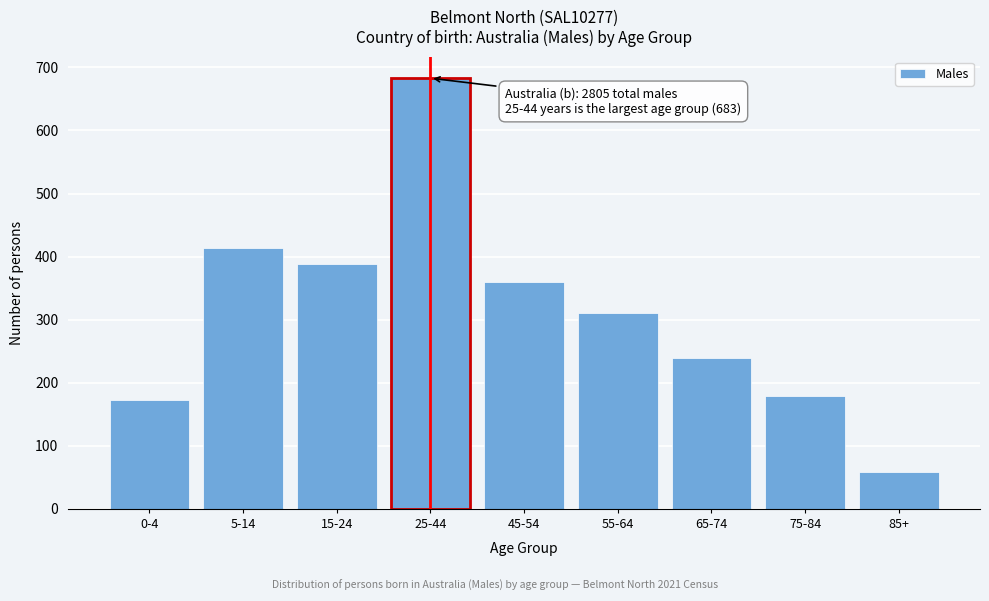

Reading right to left, transcribe all the data shown in this chart.

85+=59	75-84=179	65-74=239	55-64=311	45-54=360	25-44=683	15-24=389	5-14=414	0-4=173